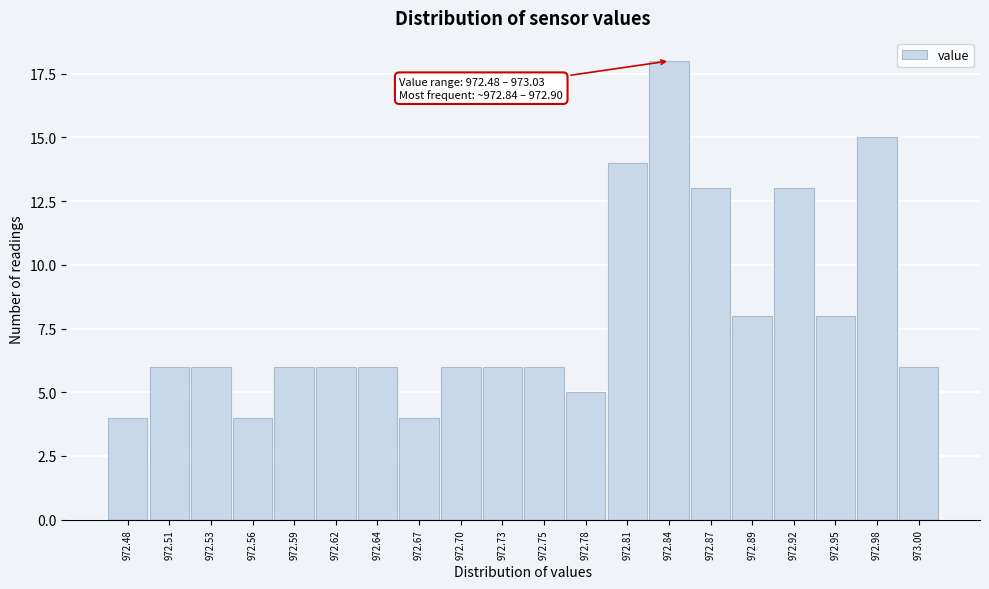

Reading right to left, transcribe all the data shown in this chart.

973.00=6	972.98=15	972.95=8	972.92=13	972.89=8	972.87=13	972.84=18	972.81=14	972.78=5	972.75=6	972.73=6	972.70=6	972.67=4	972.64=6	972.62=6	972.59=6	972.56=4	972.53=6	972.51=6	972.48=4